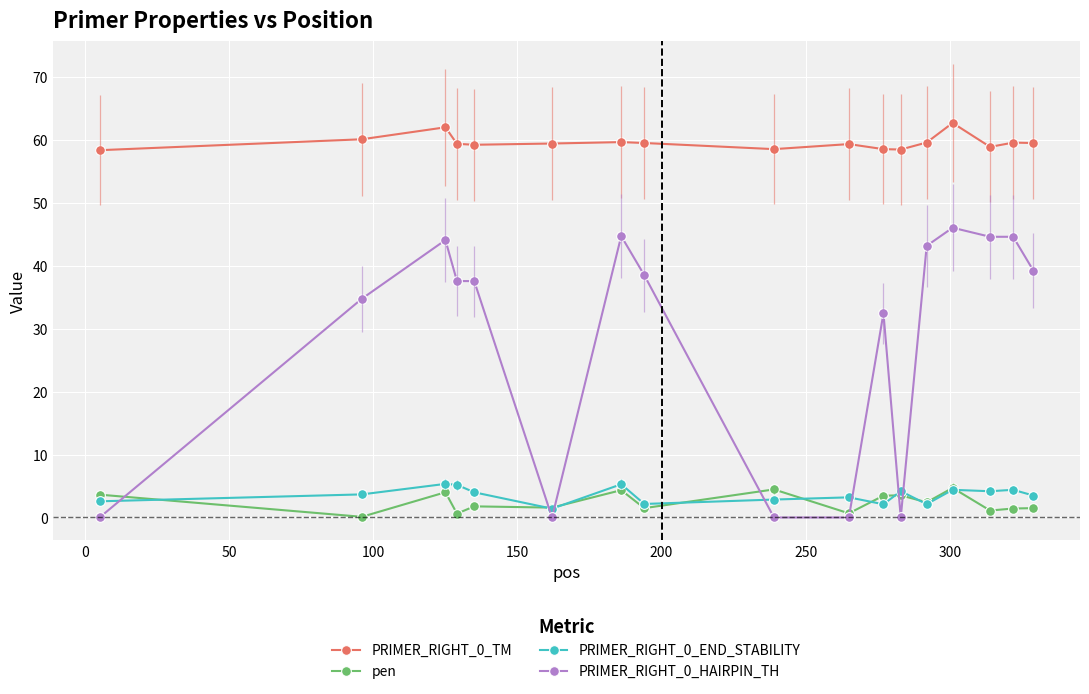

Which series has the largest total across all categories?

PRIMER_RIGHT_0_TM